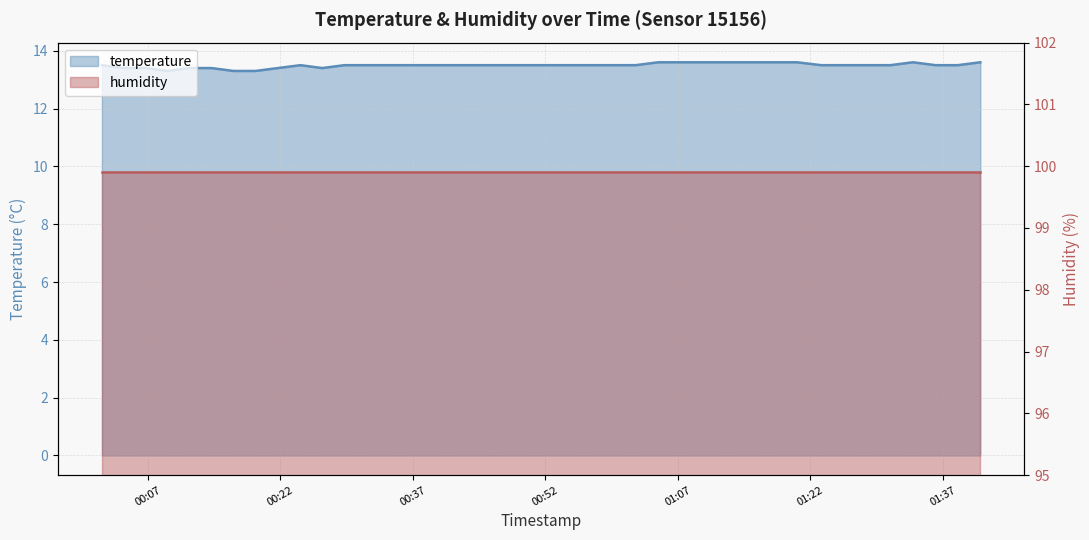

What is the ratio of the value at 2022-10-16T00:59:46 to the value at 2022-10-16T00:57:15?

1.0